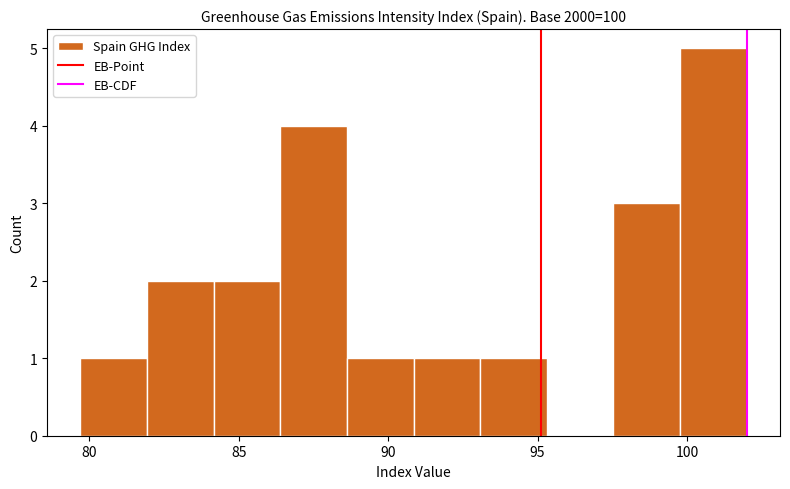

Reading left to right, list every bar in this chart as the range it spans on the x-axis followed by its height. Neither the bar edges nor the heights are printed on the chart, so give them approximately, as read against the axes.

79.5 to 82.0: 1
82.0 to 84.0: 2
84.0 to 86.5: 2
86.5 to 88.5: 4
88.5 to 91.0: 1
91.0 to 93.0: 1
93.0 to 95.5: 1
95.5 to 97.5: 0
97.5 to 100.0: 3
100.0 to 102.0: 5